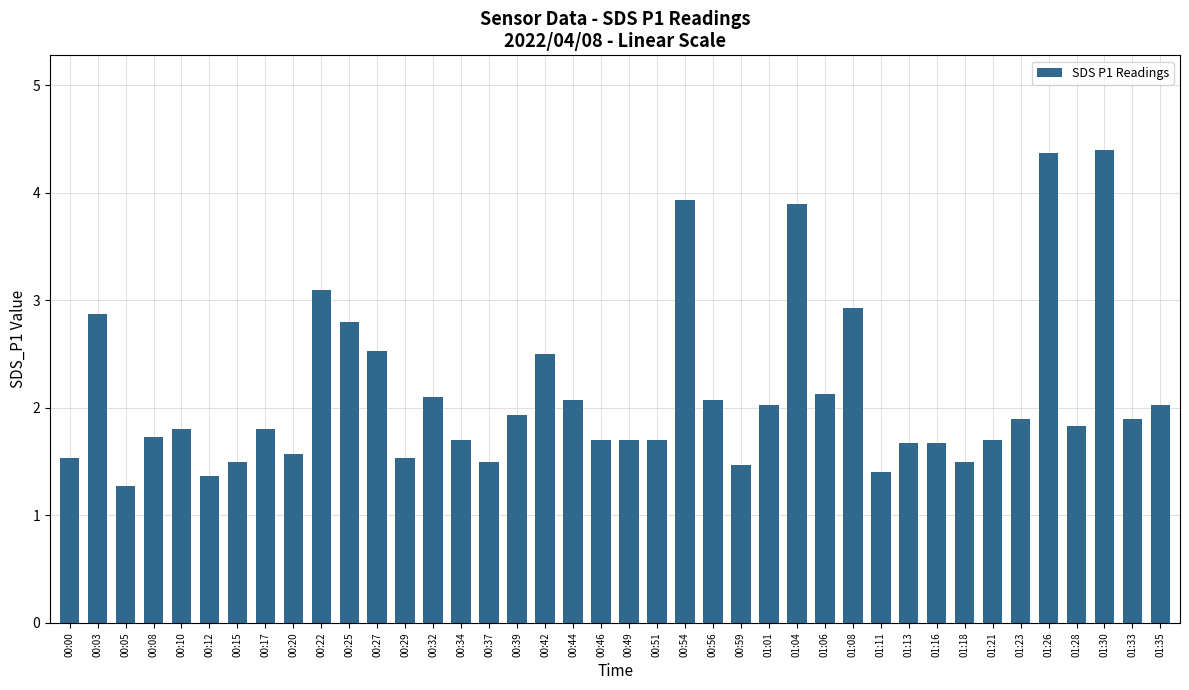

How many series are shown in this chart?

1